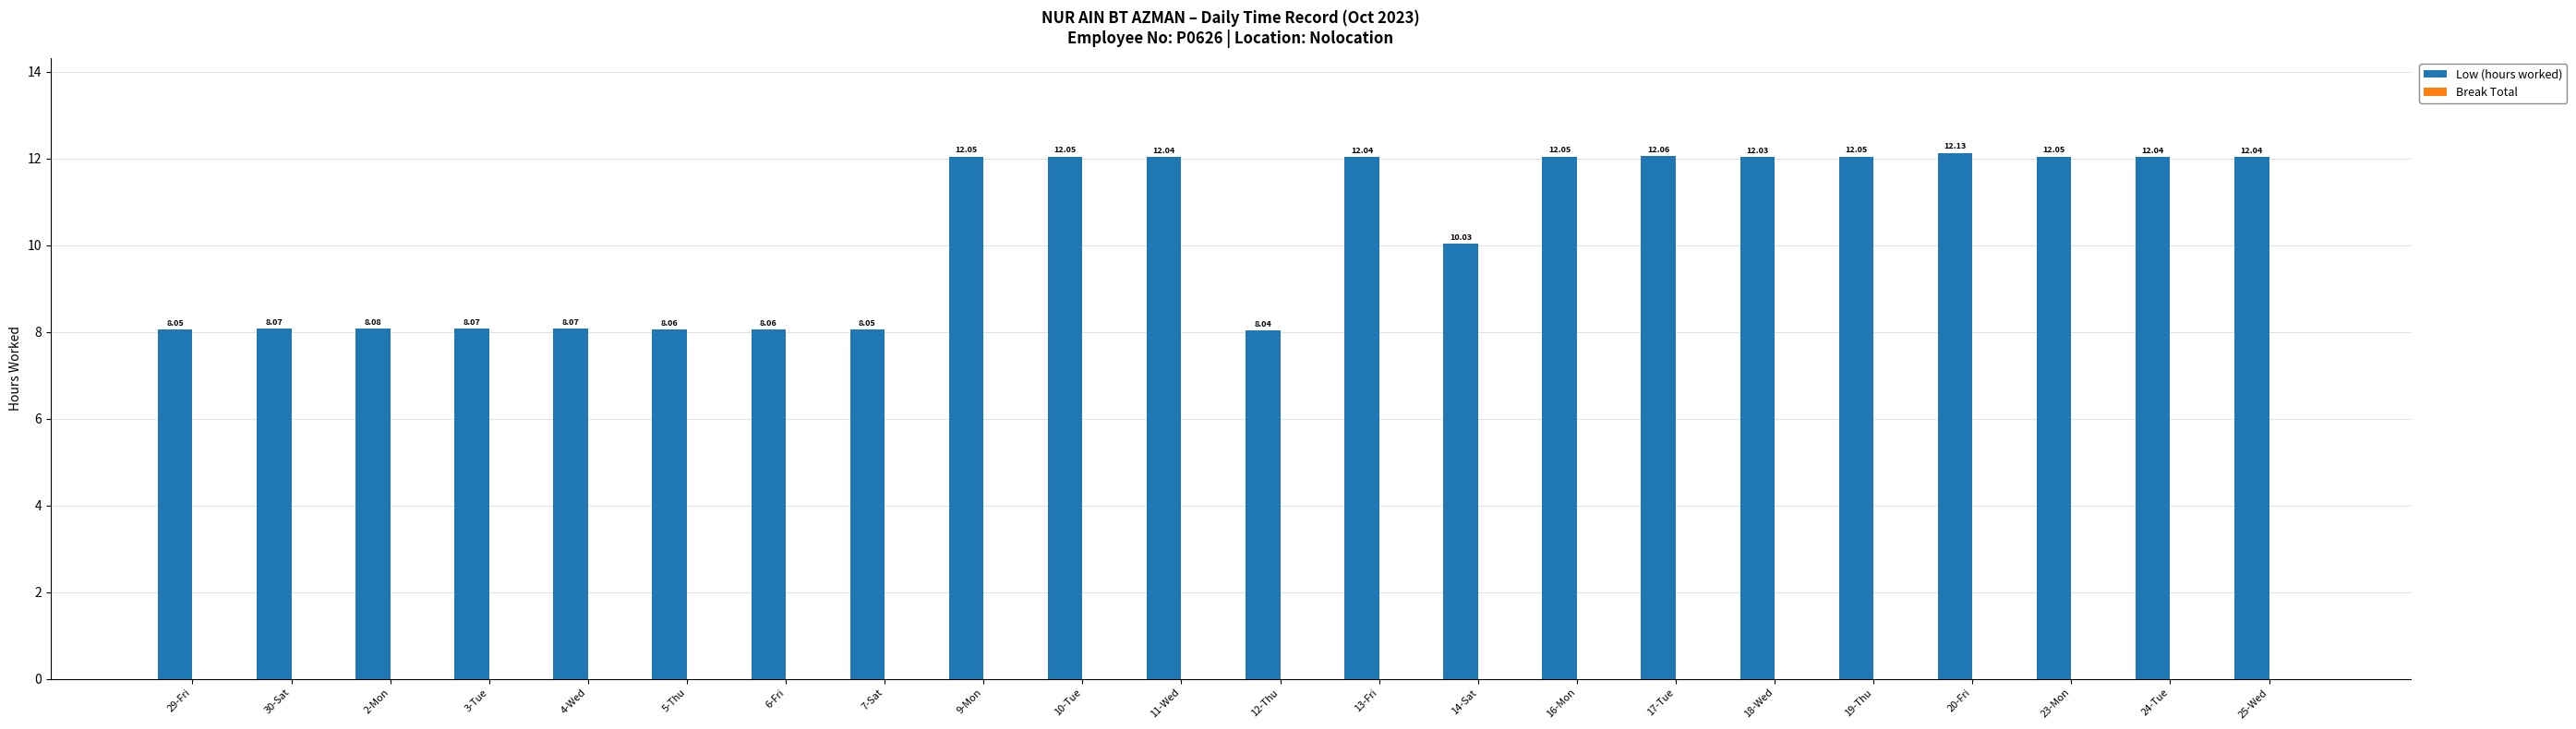

Approximately how many times larger is the value at 10-Tue compared to 9-Mon?

1.0